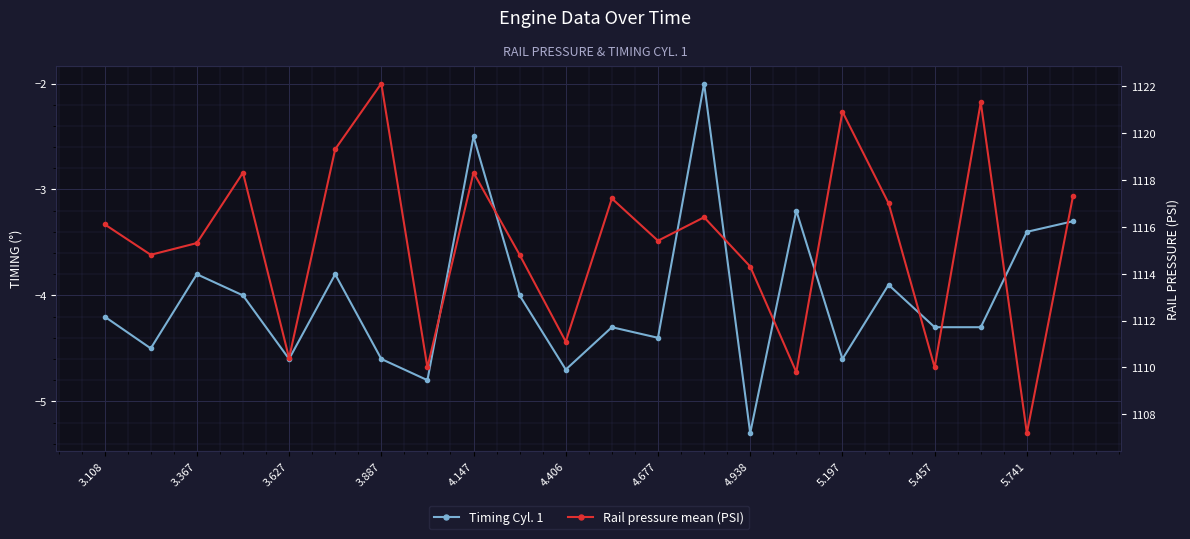

Where does the Rail pressure mean (PSI) series first go above 1116?

3.108